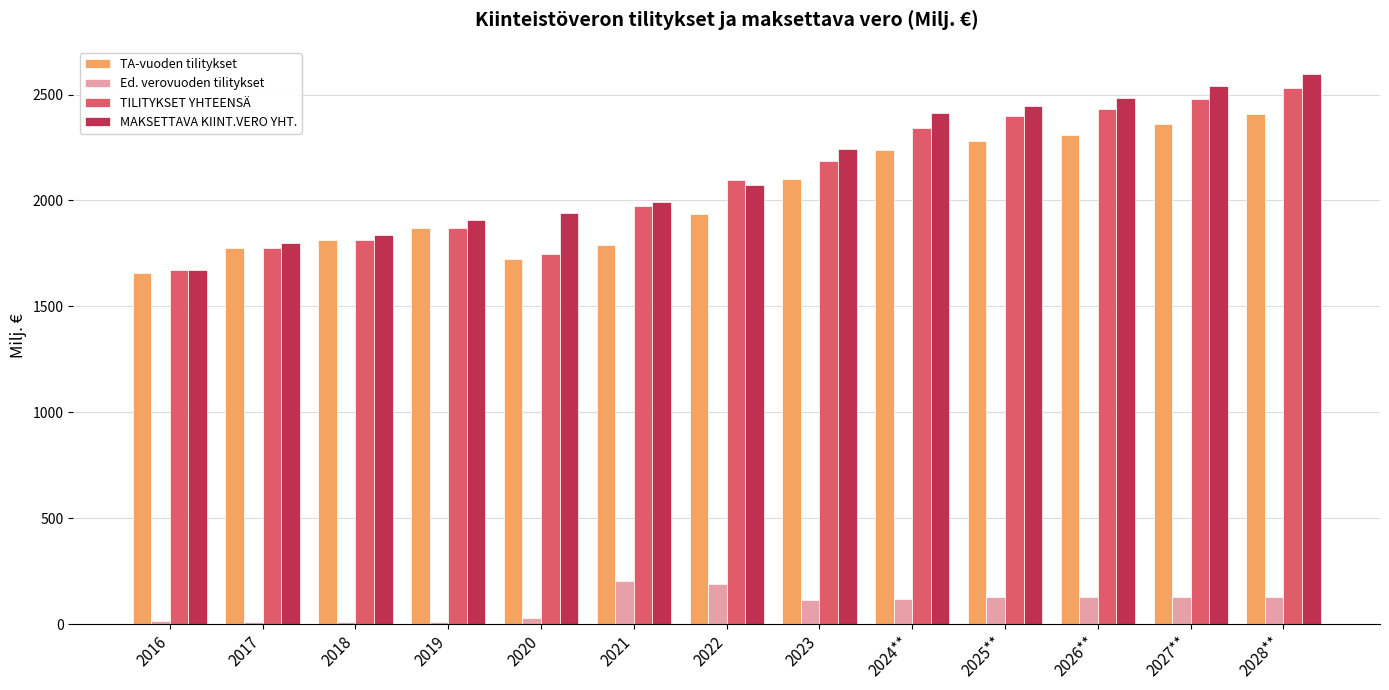

What position from the left is 2025**?

10